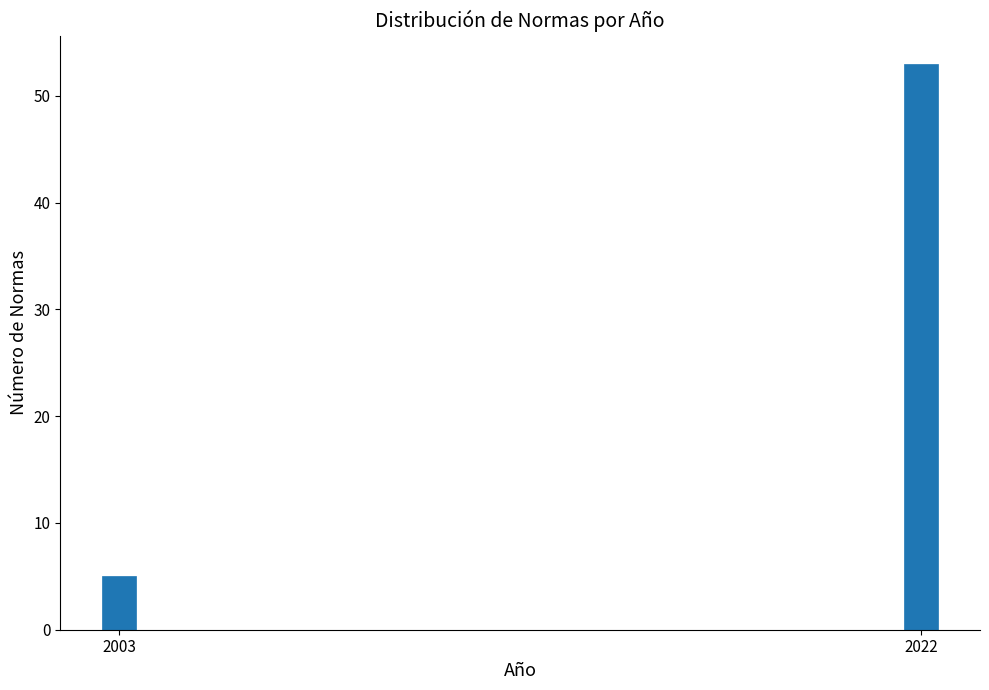

Reading right to left, what are all the values shown in this chart?

53	5